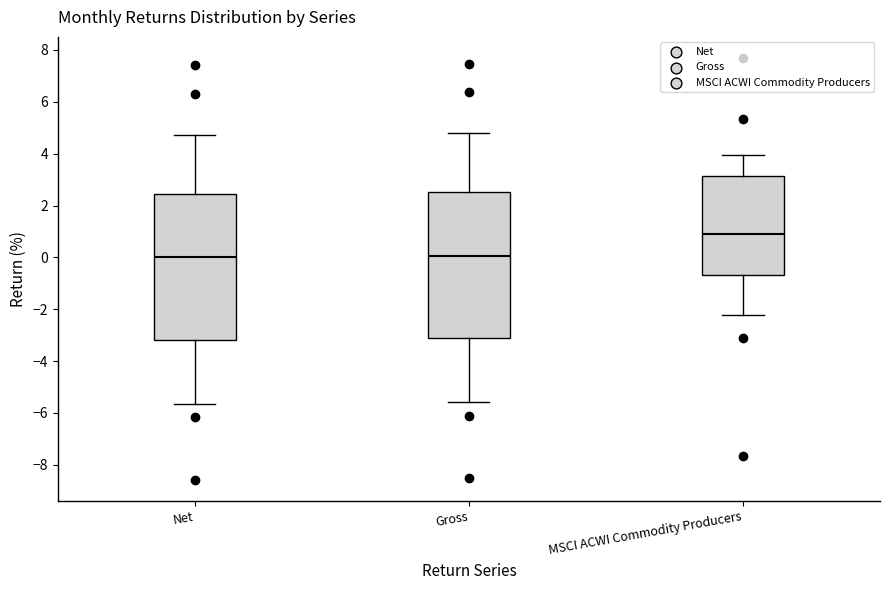

Reading left to right, read every box against the y-axis: the position of its median line, the range the box covers, and the ends of its whiskers. The values are not printed on the chart, so give them approximately, as read against the axis.

Net: median 0.0, box -3.2 to 2.4, whiskers -5.6 to 4.8
Gross: median 0.0, box -3.2 to 2.6, whiskers -5.6 to 4.8
MSCI ACWI Commodity Producers: median 0.8, box -0.6 to 3.2, whiskers -2.2 to 4.0